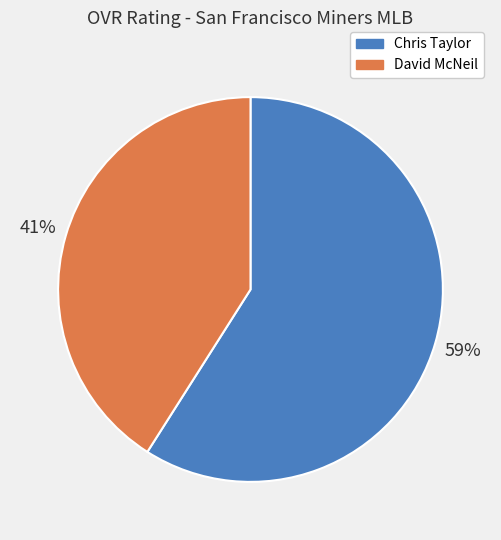

Is there any slice that represents more than half of the pie?

Yes